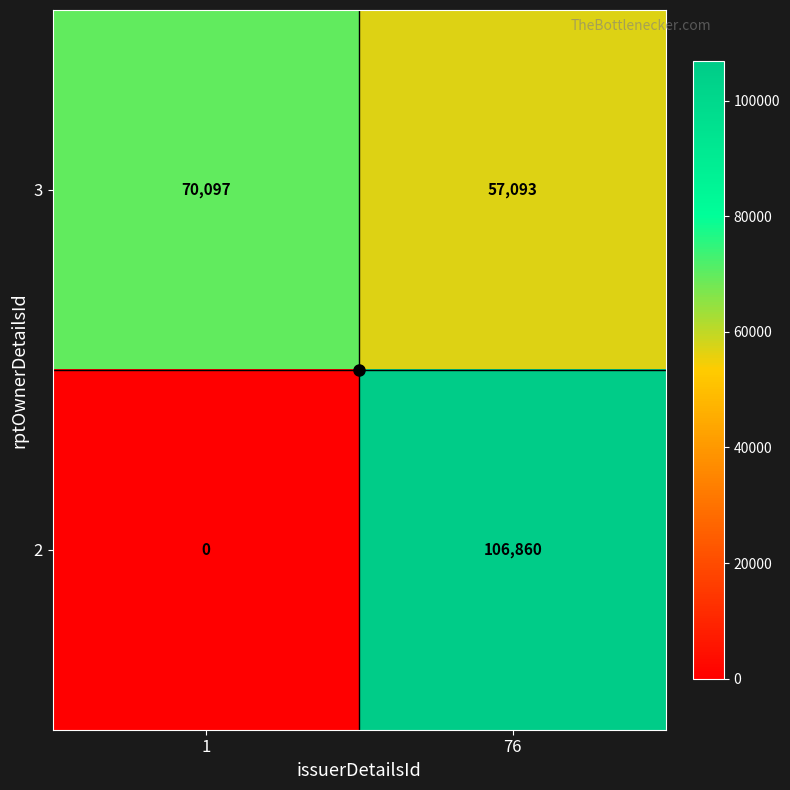

Rank the series at 76 from lowest to highest value.

3, 2